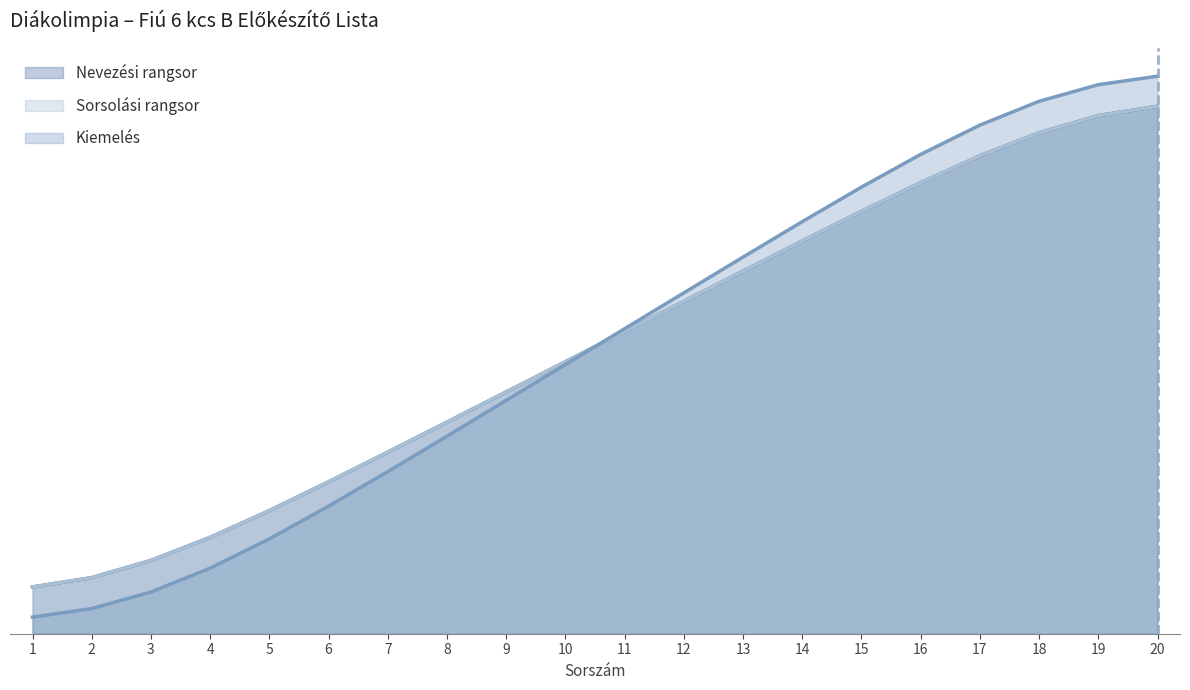

What is the value of the Sorsolási rangsor point at the 13th from the left?

0.6